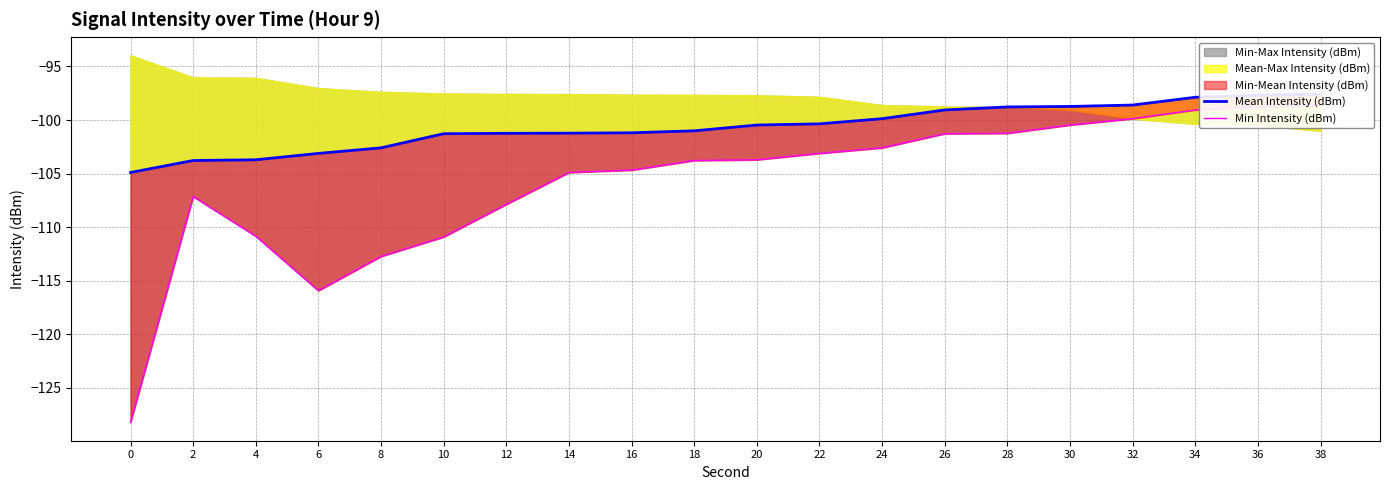

True or false: Mean Intensity (dBm) has a value of -103.8 at 2.

True